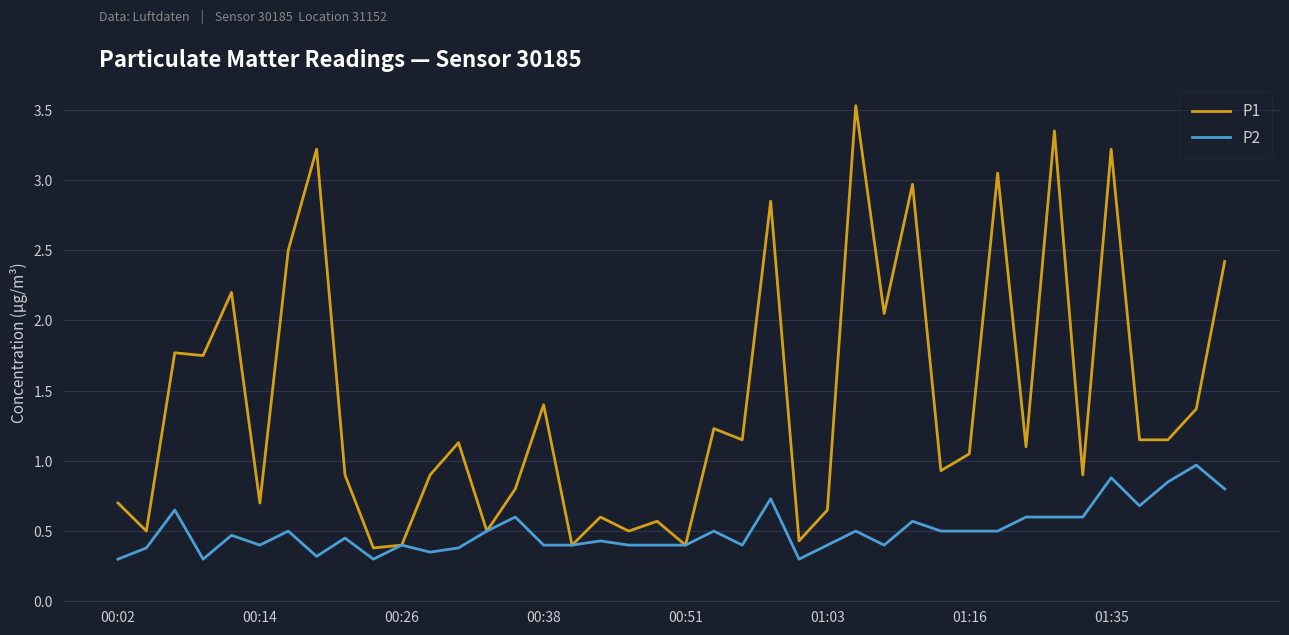

What is the maximum value shown in the chart?

3.5